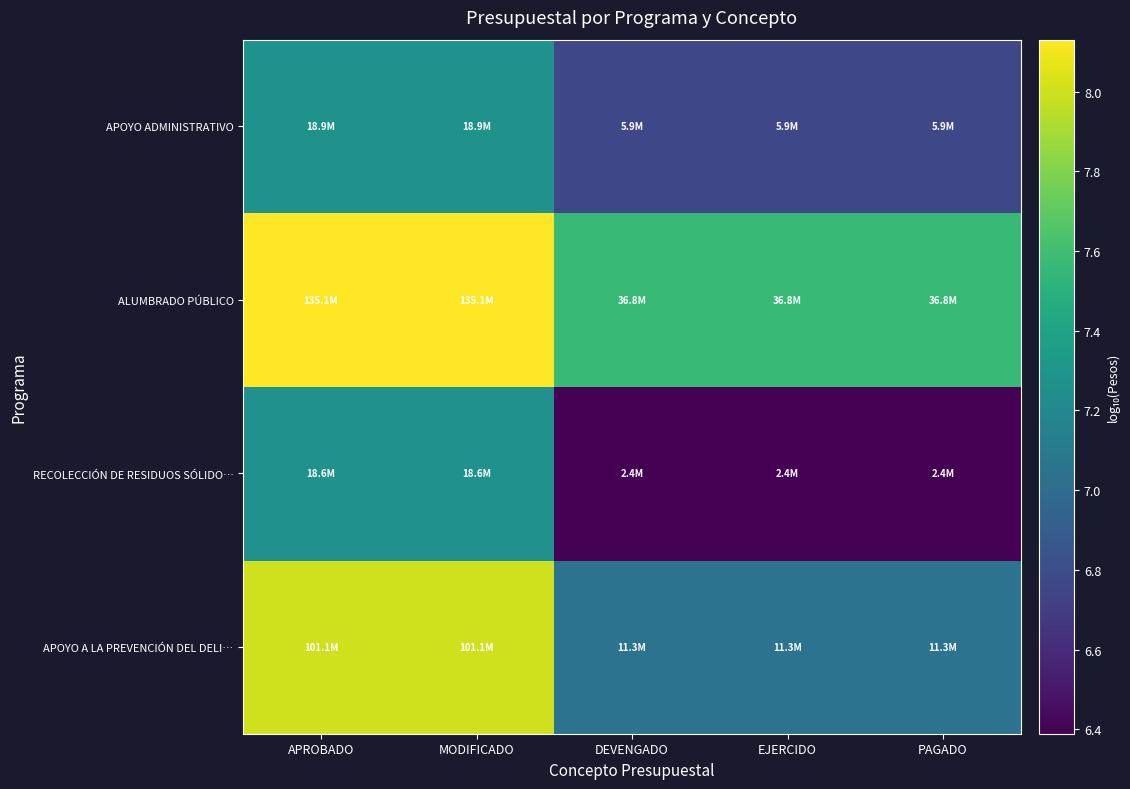

List the series in order of their peak value, highest first.

ALUMBRADO PÚBLICO, APOYO A LA PREVENCIÓN DEL DELI…, APOYO ADMINISTRATIVO, RECOLECCIÓN DE RESIDUOS SÓLIDO…